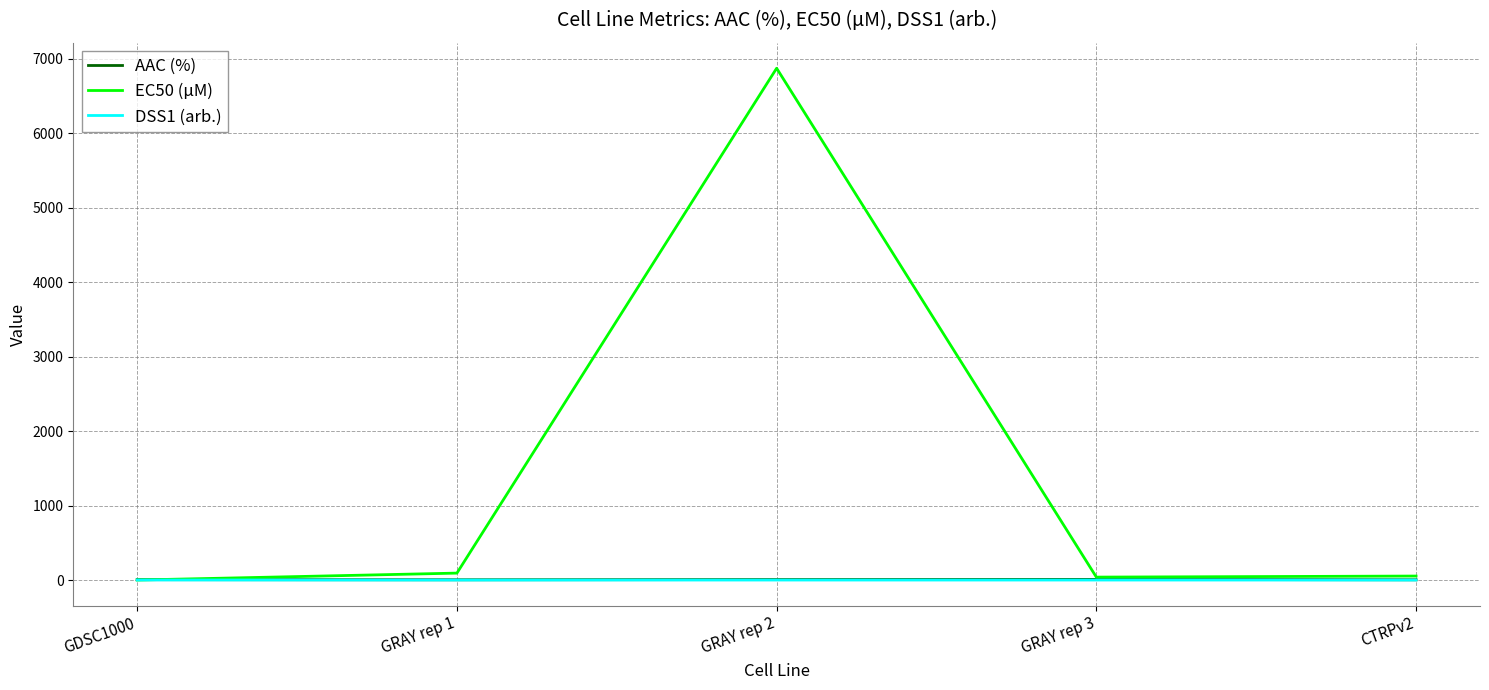

Which series has the widest spread of values?

EC50 (µM)